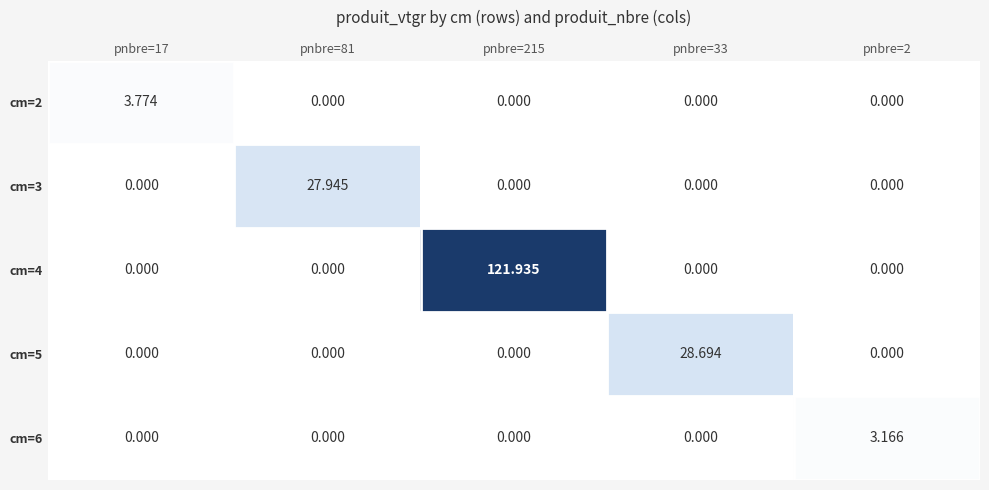

At how many categories does at least one series exceed 7?

3